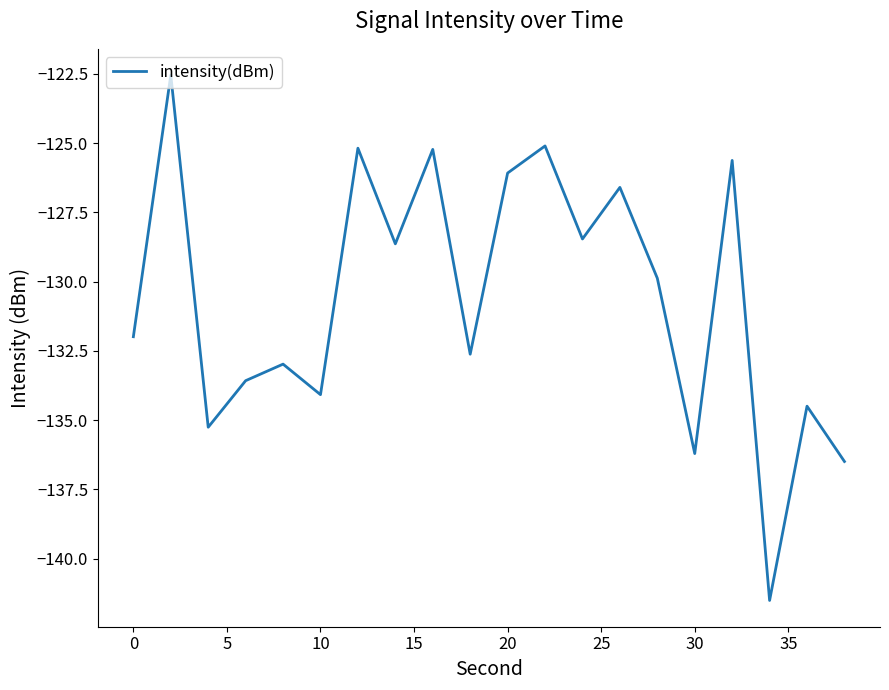

How many lines are shown in the chart?

1